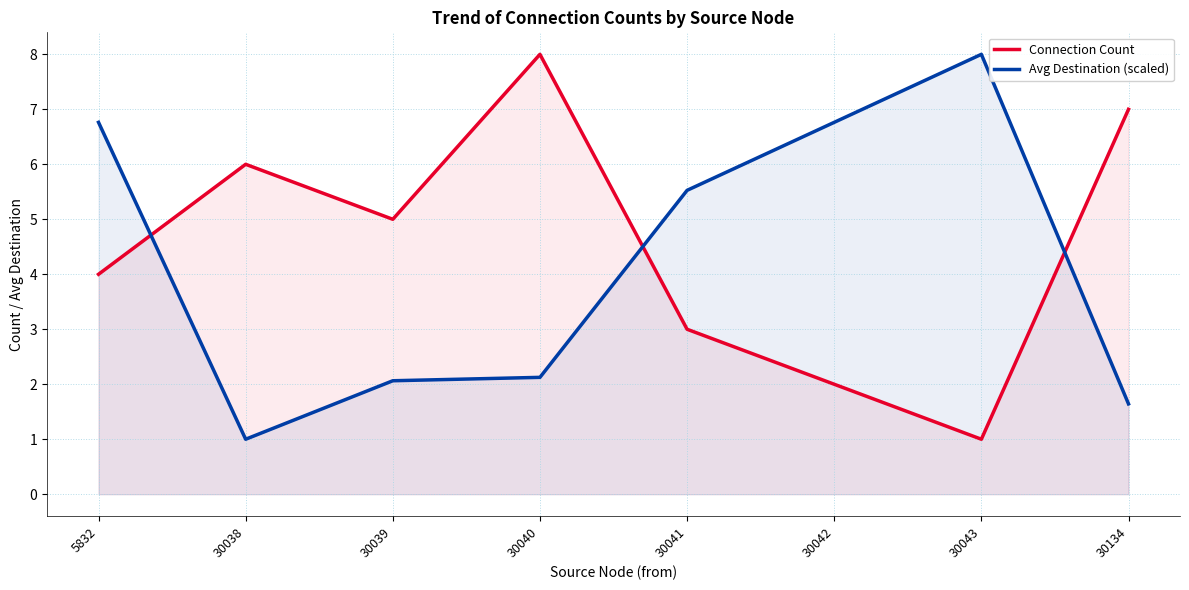

True or false: Connection Count has a value of 3.0 at 30041.

True